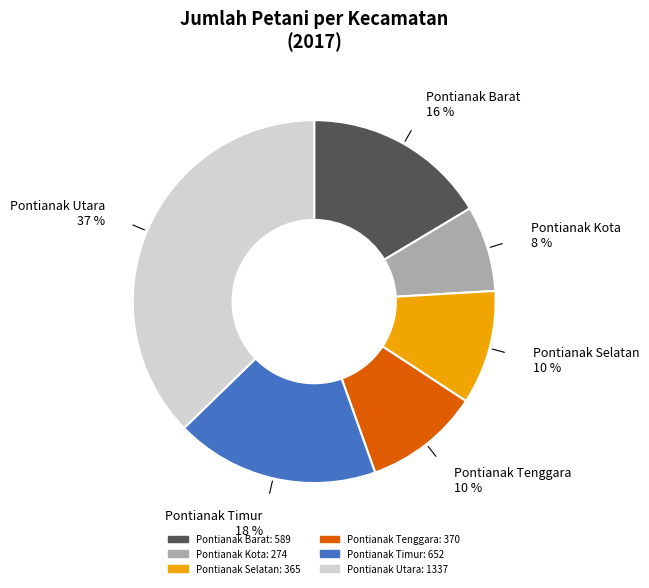

Which slice is the largest?

Pontianak Utara